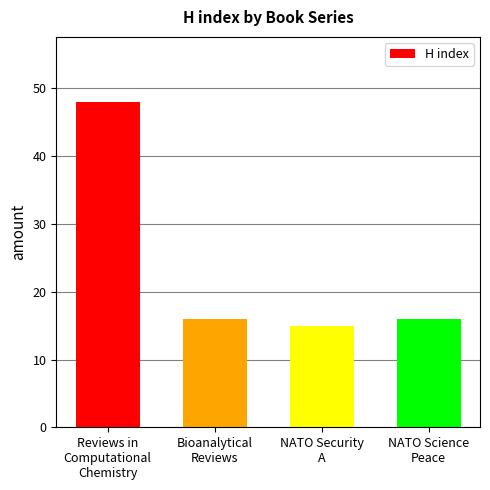

Reading left to right, list all the values displayed in this chart.

Reviews in
Computational
Chemistry=48	Bioanalytical
Reviews=16	NATO Security
A=15	NATO Science
Peace=16